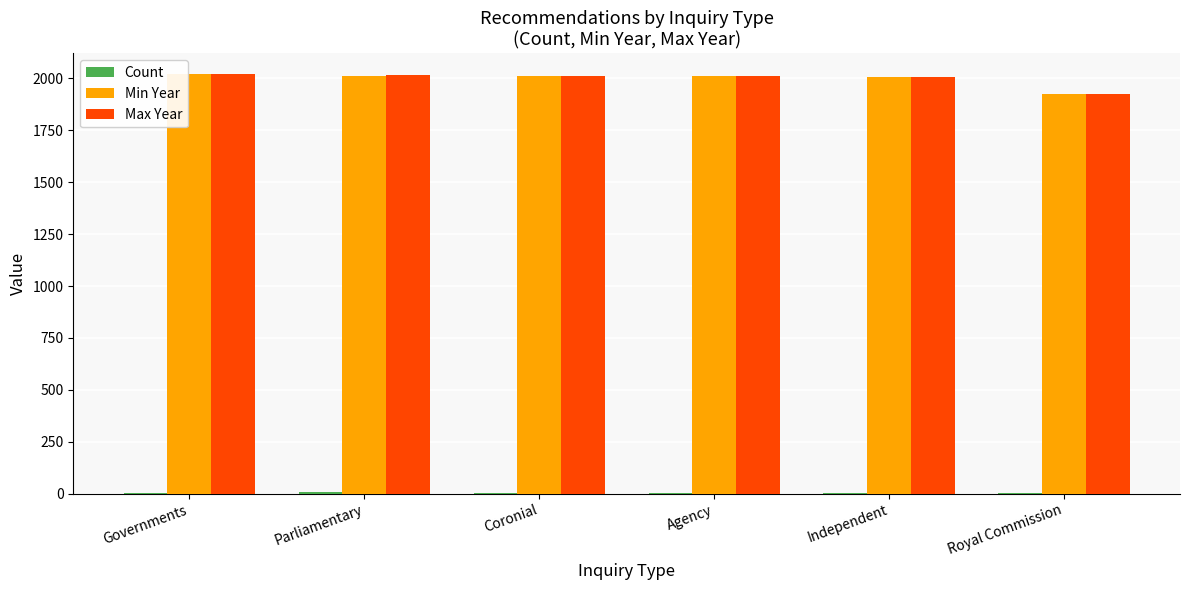

True or false: Max Year has a value of 2894 at Royal Commission.

False